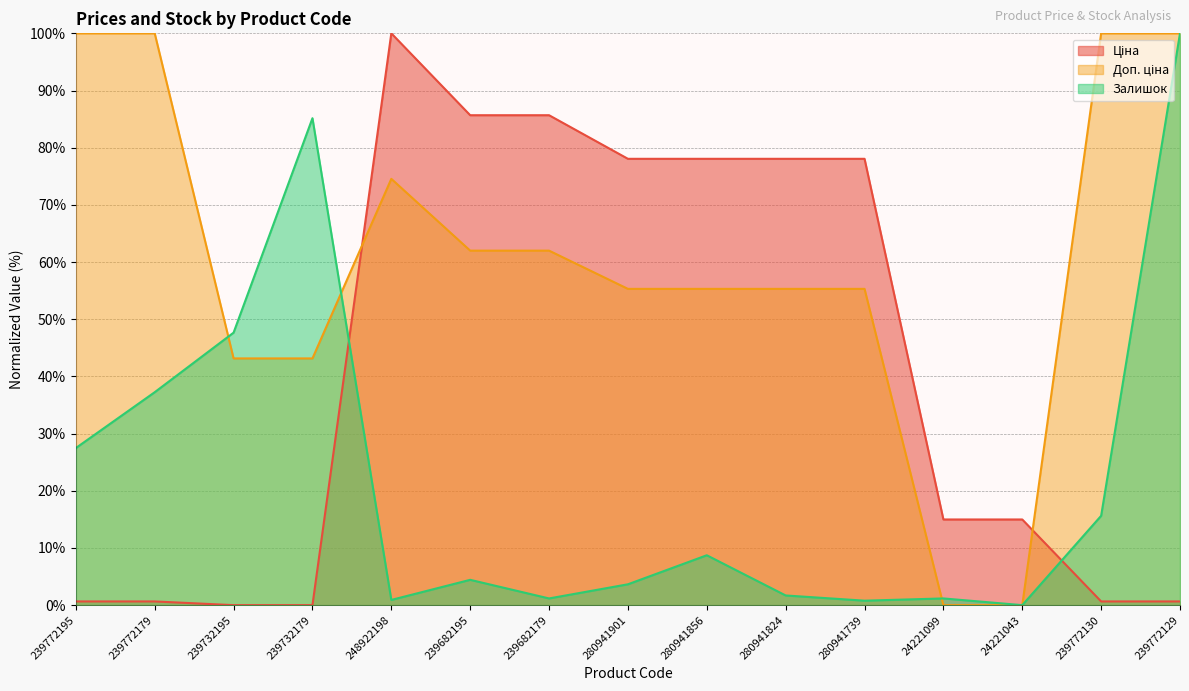

What is the approximate value of Залишок at 239732179?

85.2